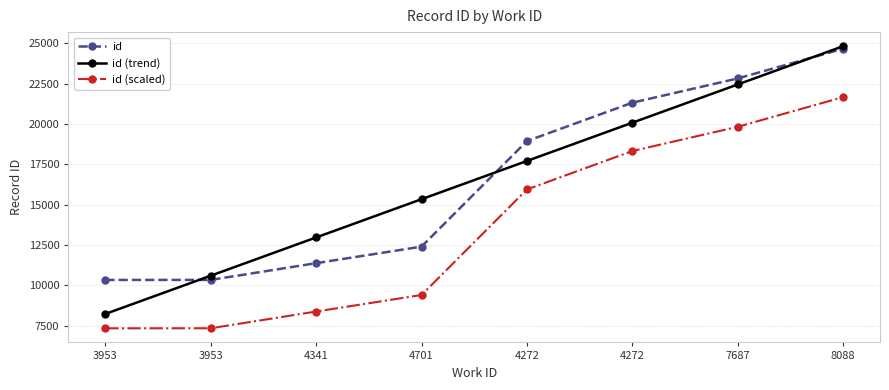

Is it true that id (scaled) equals 21673.0 at 8088?

True